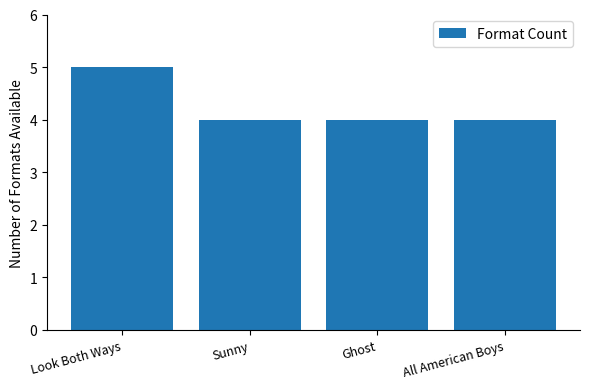

What is the ratio of the value at All American Boys to the value at Sunny?

1.0